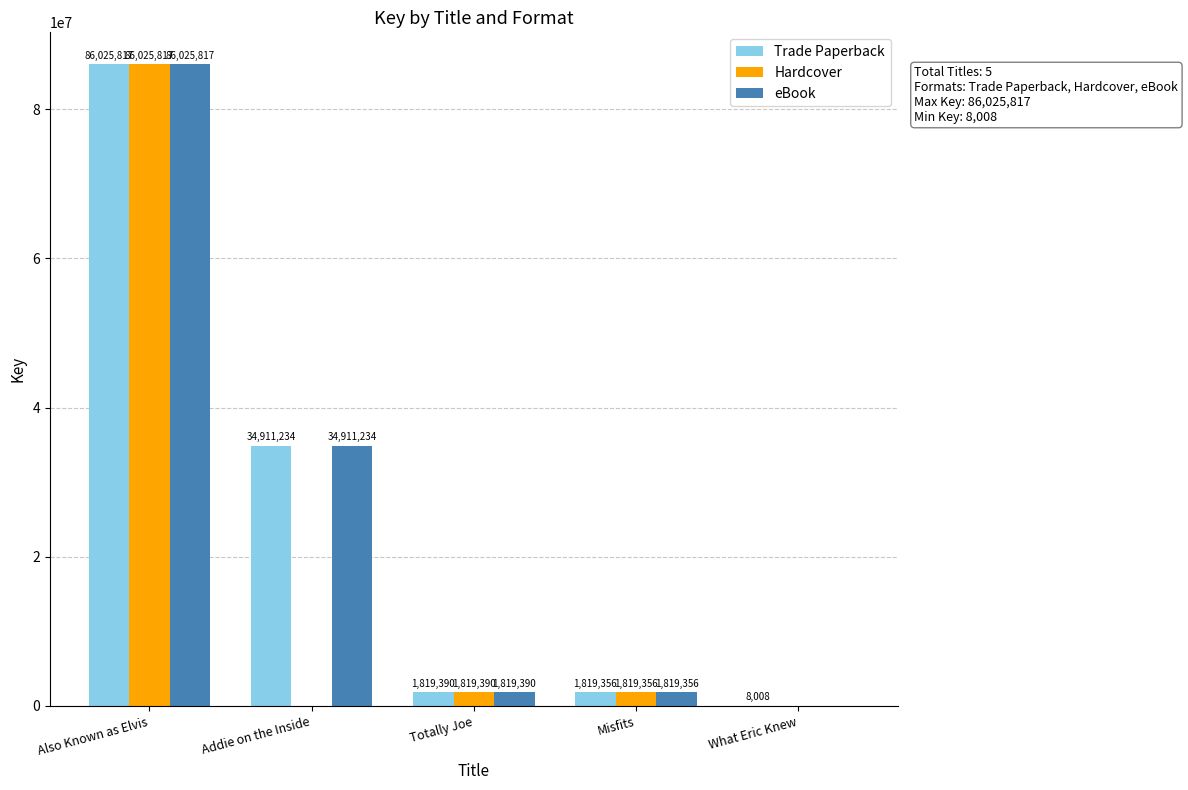

Reading right to left, transcribe all the data shown in this chart.

Trade Paperback: What Eric Knew=8008	Misfits=1819356	Totally Joe=1819390	Addie on the Inside=34911234	Also Known as Elvis=86025817
Hardcover: What Eric Knew=0	Misfits=1819356	Totally Joe=1819390	Addie on the Inside=0	Also Known as Elvis=86025817
eBook: What Eric Knew=0	Misfits=1819356	Totally Joe=1819390	Addie on the Inside=34911234	Also Known as Elvis=86025817